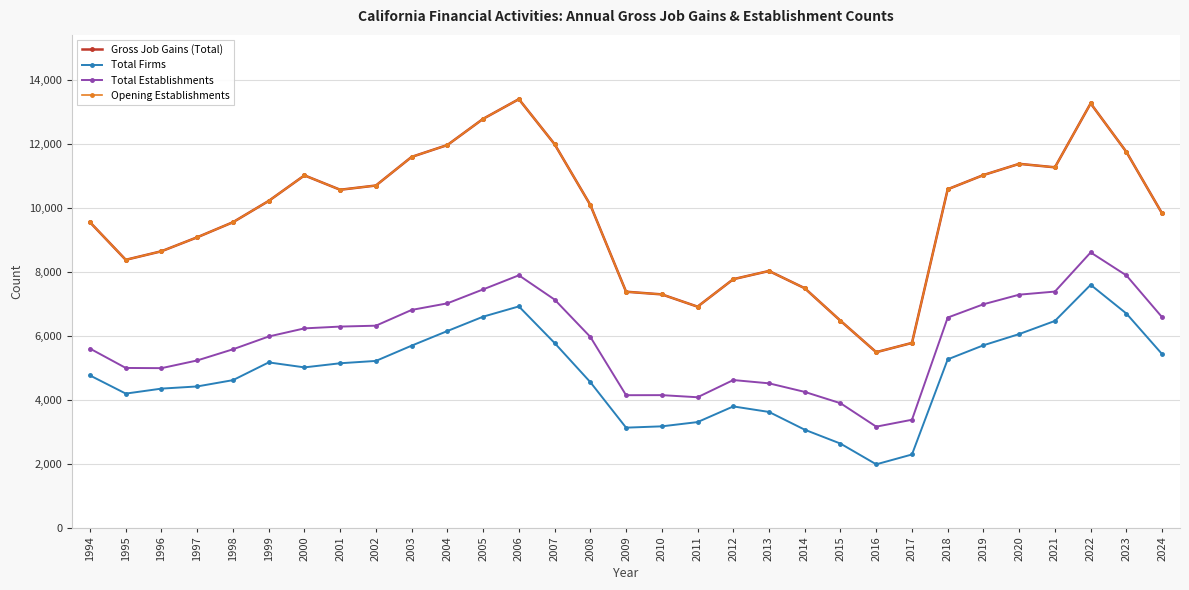

What is the total value across all series at 1996?

26612